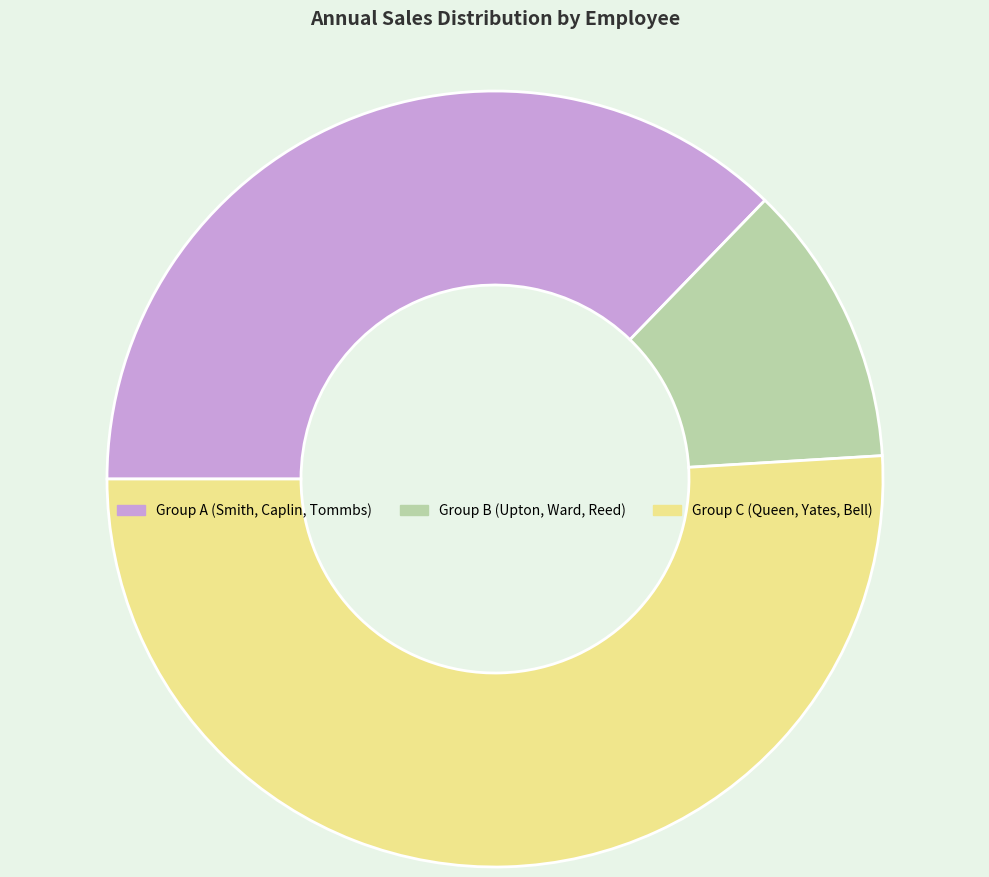

How many segments does this pie chart have?

3